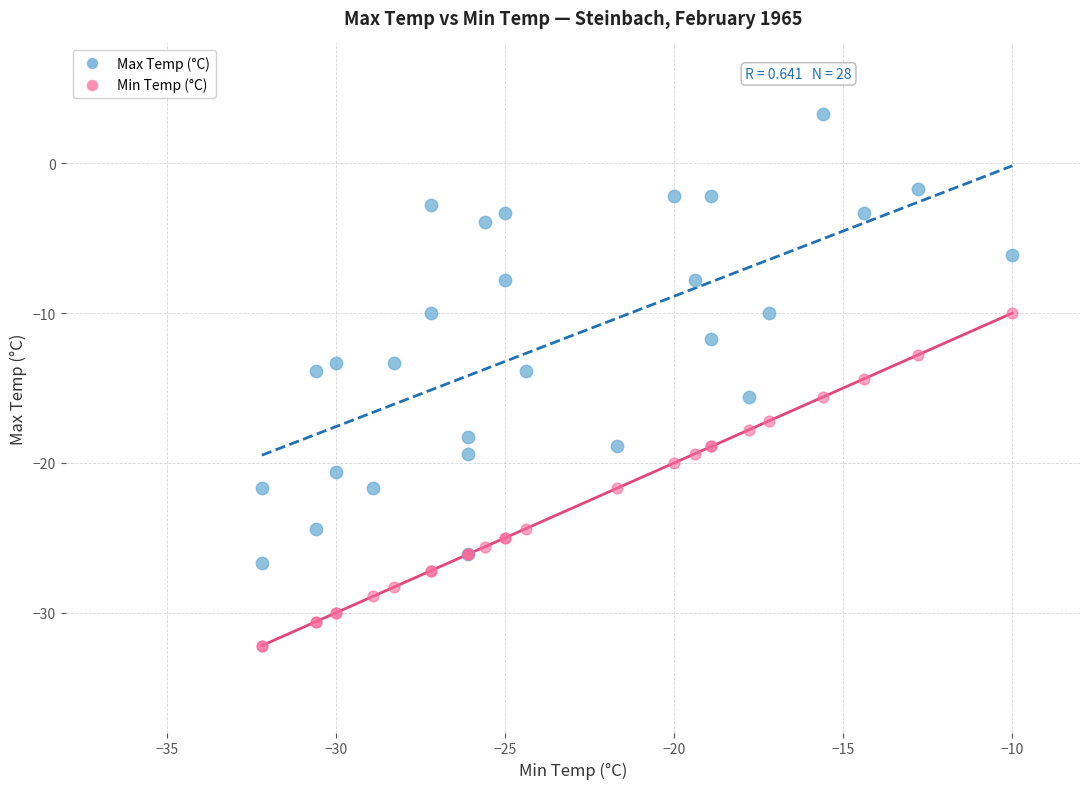

Which series reaches the minimum Y coordinate?

Min Temp (°C)